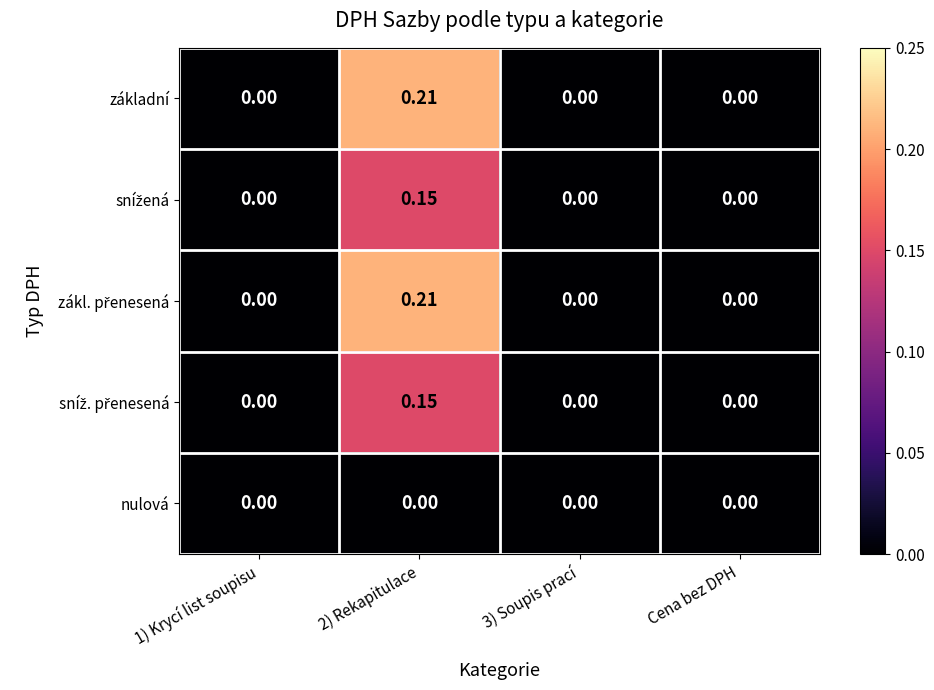

How many distinct data groups are displayed?

5